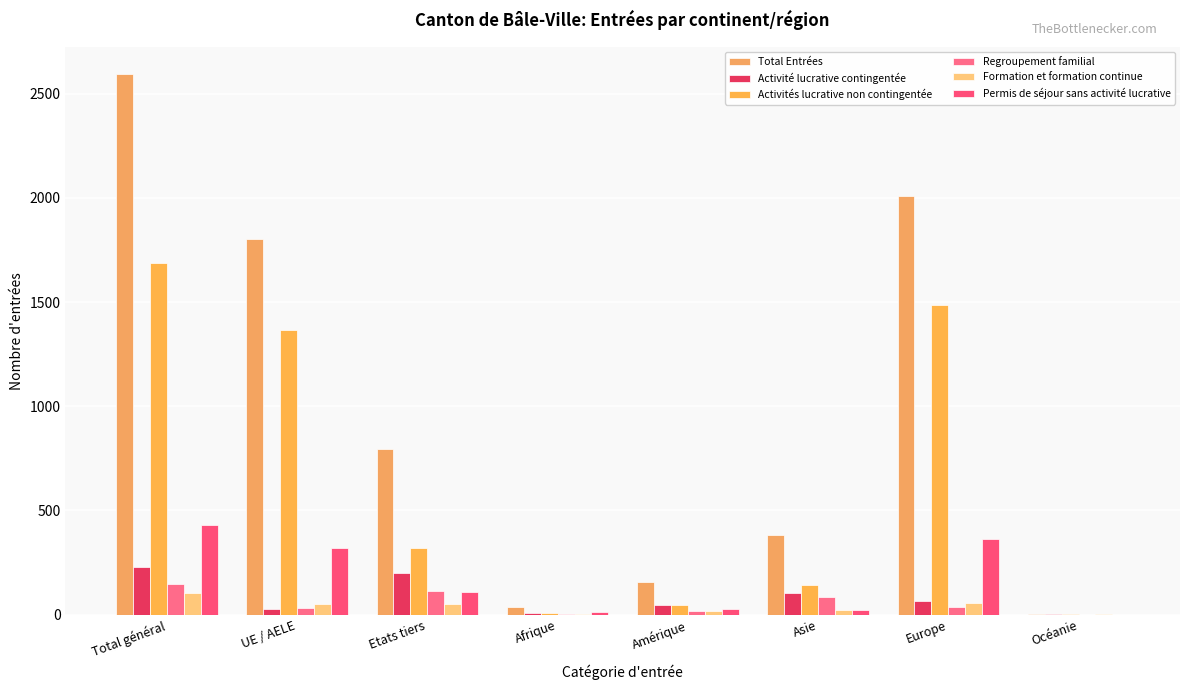

Reading left to right, extract all data points from this chart.

Total Entrées: 2594	1801	793	39	158	382	2011	4
Activité lucrative contingentée: 228	29	199	10	45	104	68	1
Activités lucrative non contingentée: 1689	1368	321	9	48	144	1486	2
Regroupement familial: 145	33	112	2	17	87	39	0
Formation et formation continue: 103	52	51	4	19	23	56	1
Permis de séjour sans activité lucrative: 429	319	110	14	29	24	362	0